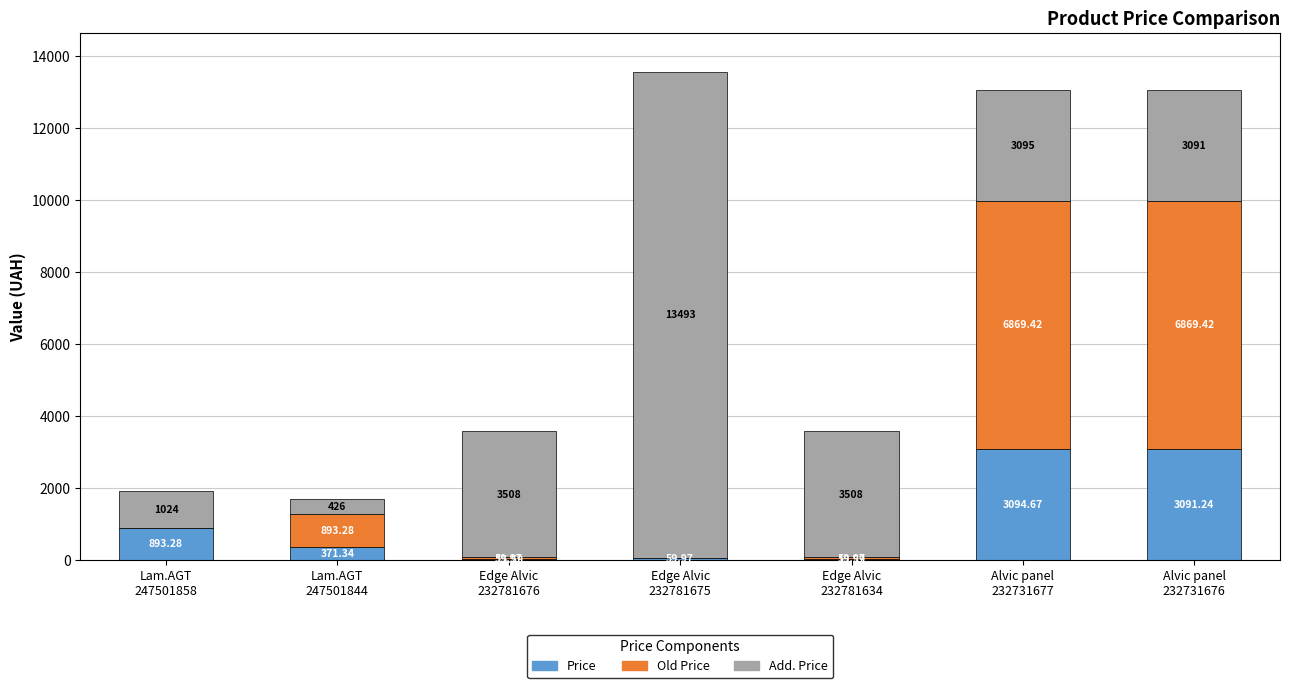

How many categories are shown in the chart?

7